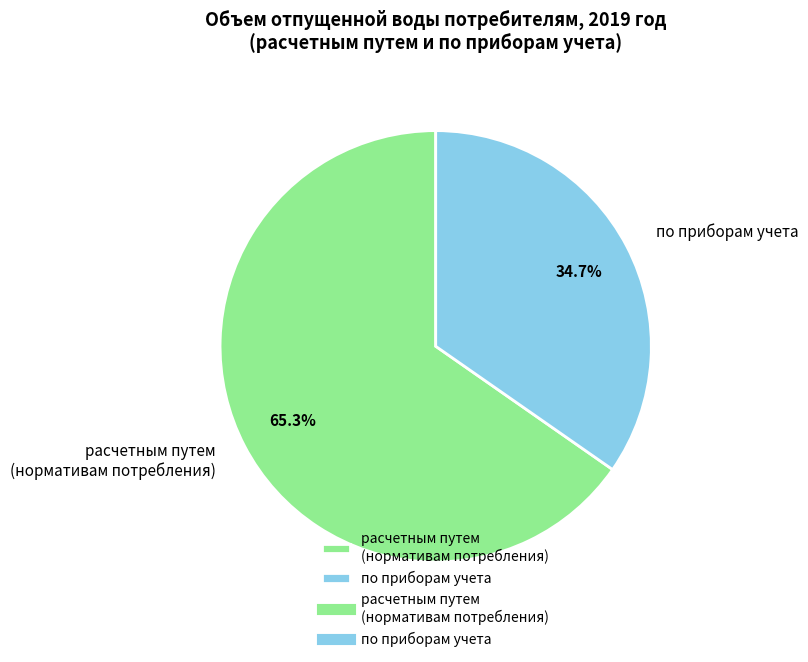

Do по приборам учета and расчетным путем (нормативам потребления) together represent more than half of the pie?

Yes